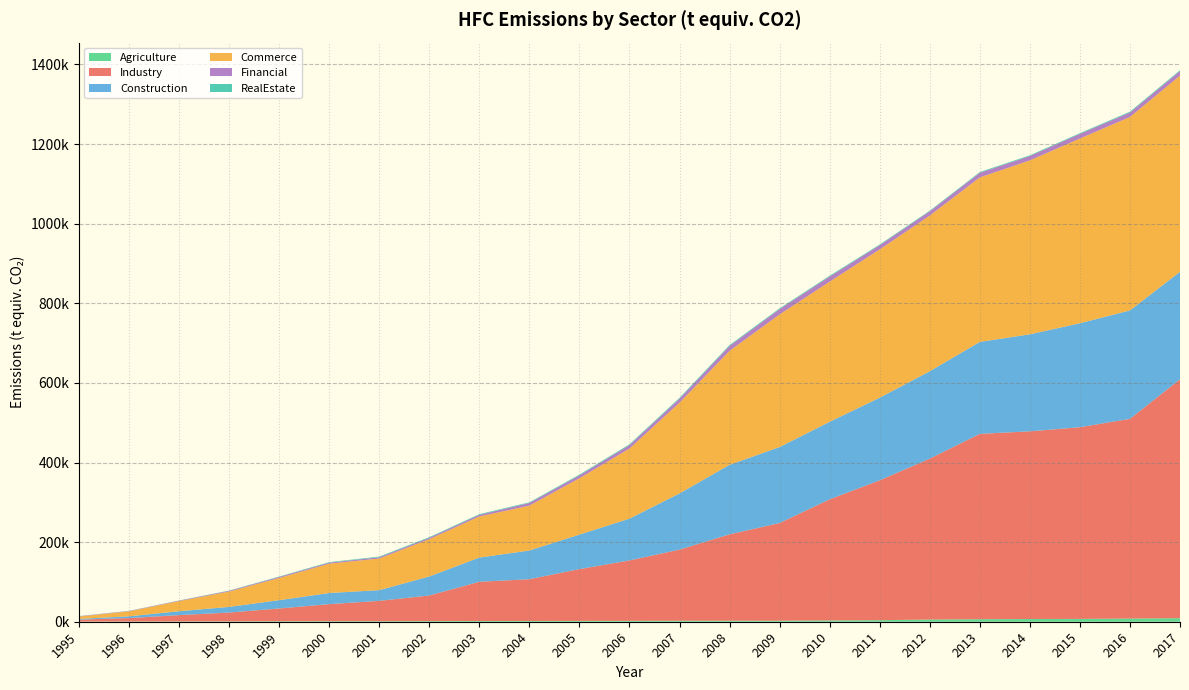

Reading left to right, list all the values displayed in this chart.

Agriculture: 1995=402.1	1996=561.3	1997=736.3	1998=854.9	1999=1163.1	2000=1290.2	2001=1263.6	2002=1550.6	2003=1771.6	2004=1876.7	2005=2059.7	2006=2242.1	2007=2543.2	2008=2622.0	2009=2563.2	2010=3267.4	2011=3909.9	2012=5520.5	2013=6326.0	2014=6815.0	2015=7115.8	2016=7880.9	2017=8957.7
Industry: 1995=4872.8	1996=8595.8	1997=15929.1	1998=22198.2	1999=32123.6	2000=42895.3	2001=51179.8	2002=64347.3	2003=98567.9	2004=104969.2	2005=130088.6	2006=151725.0	2007=178594.2	2008=216939.0	2009=245386.2	2010=304209.4	2011=351393.9	2012=404154.2	2013=465652.7	2014=471494.6	2015=481538.3	2016=501808.3	2017=600147.5
Construction: 1995=1926.5	1996=4431.2	1997=9653.4	1998=14204.2	1999=20824.5	2000=27940.9	2001=26869.9	2002=47775.0	2003=60791.1	2004=72074.4	2005=86734.7	2006=105011.8	2007=141168.5	2008=174665.7	2009=190876.9	2010=194804.3	2011=207566.5	2012=219567.0	2013=230994.0	2014=243748.9	2015=261146.2	2016=272356.7	2017=269972.5
Commerce: 1995=5808.0	1996=12472.7	1997=25476.1	1998=38476.2	1999=55824.3	2000=73749.5	2001=79456.2	2002=93787.8	2003=103271.0	2004=112747.0	2005=141572.4	2006=176064.1	2007=227943.2	2008=286341.2	2009=333118.8	2010=351970.8	2011=372412.9	2012=391010.1	2013=413255.2	2014=436912.8	2015=464079.7	2016=486001.1	2017=492767.2
Financial: 1995=868.5	1996=862.1	1997=1135.8	1998=1819.5	1999=2563.0	2000=2573.7	2001=3169.1	2002=3465.2	2003=4176.2	2004=6704.0	2005=7209.9	2006=8695.8	2007=10149.3	2008=12300.6	2009=13385.5	2010=12908.7	2011=10664.0	2012=10797.7	2013=11666.1	2014=10944.2	2015=11745.6	2016=11251.6	2017=11587.6
RealEstate: 1995=283.0	1996=327.7	1997=435.3	1998=720.6	1999=960.8	2000=1265.2	2001=1683.1	2002=1504.6	2003=1651.6	2004=1611.1	2005=1905.3	2006=2003.8	2007=2129.6	2008=2151.2	2009=1928.3	2010=2005.3	2011=1726.4	2012=1519.8	2013=1772.2	2014=1838.0	2015=1757.9	2016=2038.2	2017=2099.4